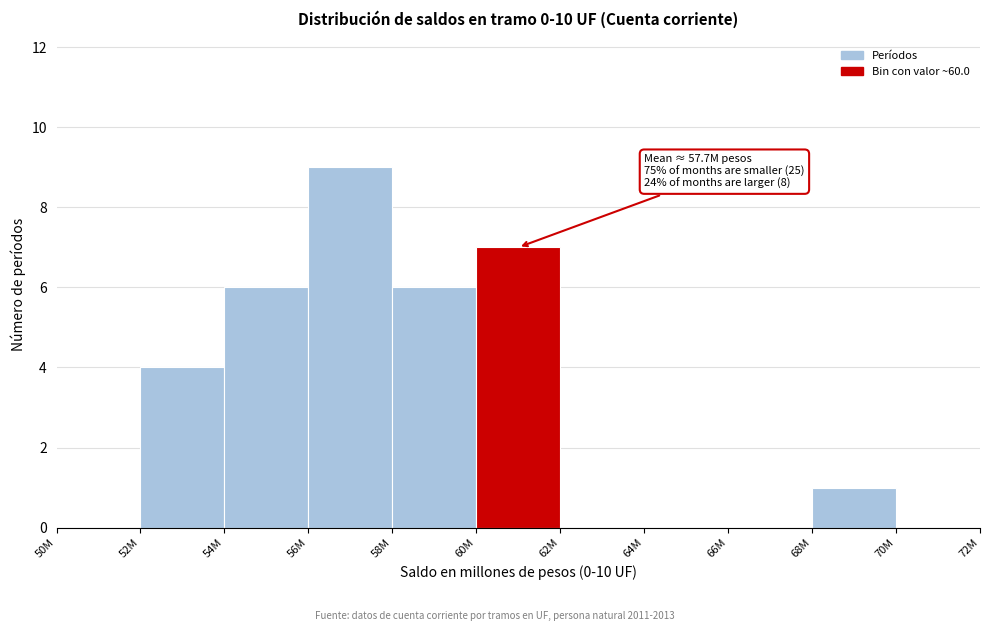

Reading left to right, what are all the values shown in this chart?

50M=0	52M=4	54M=6	56M=9	58M=6	60M=7	62M=0	64M=0	66M=0	68M=1	70M=0